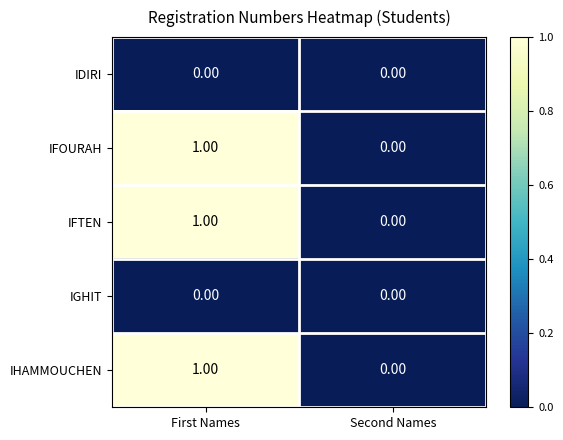

At which category is the sum across all series the highest?

First Names